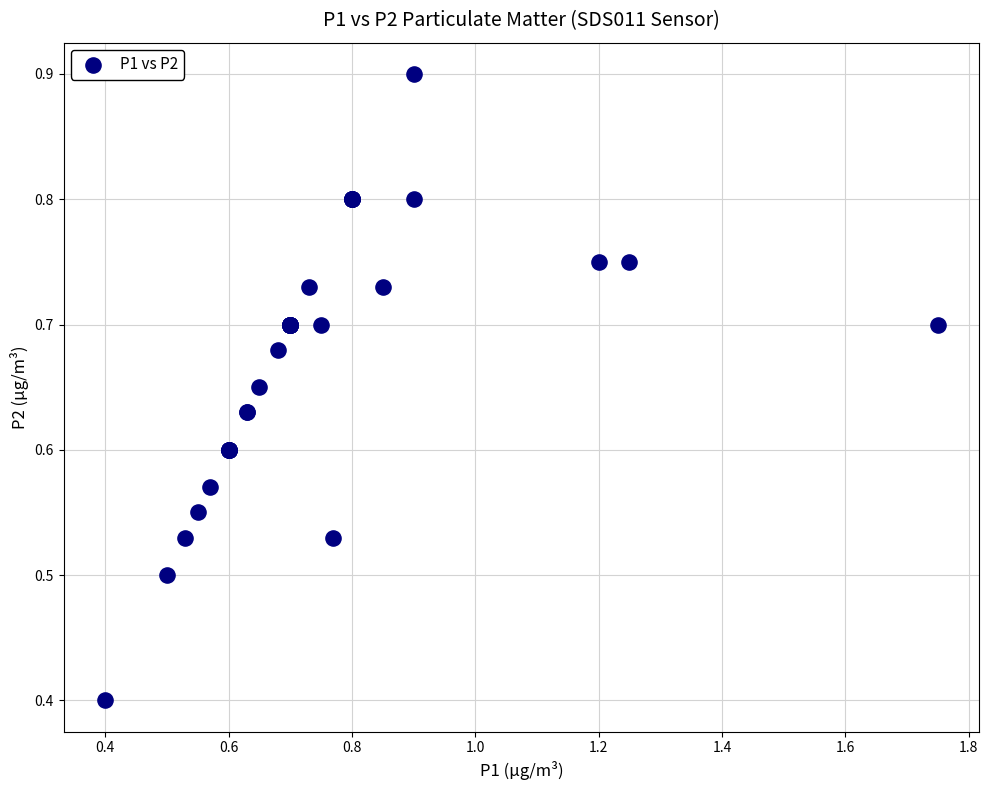

What Y value in the scatter plot is closest to 0?

0.4